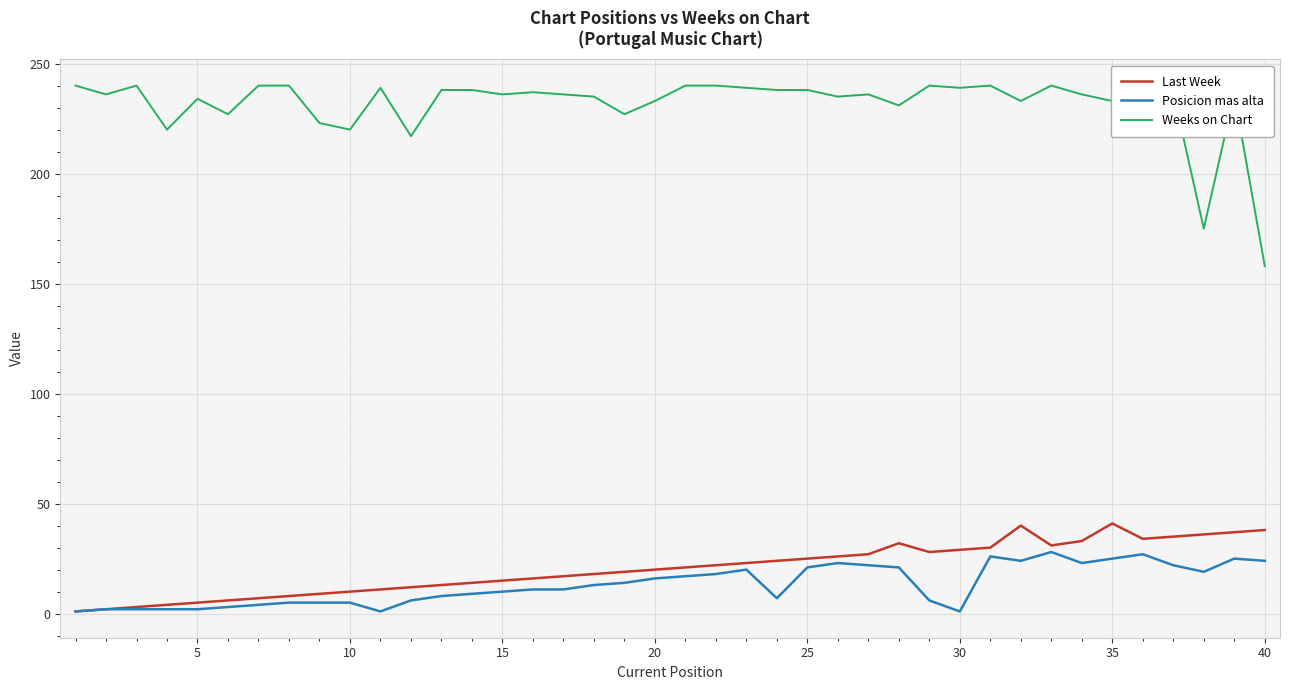

True or false: Posicion mas alta and Weeks on Chart cross at least once.

False